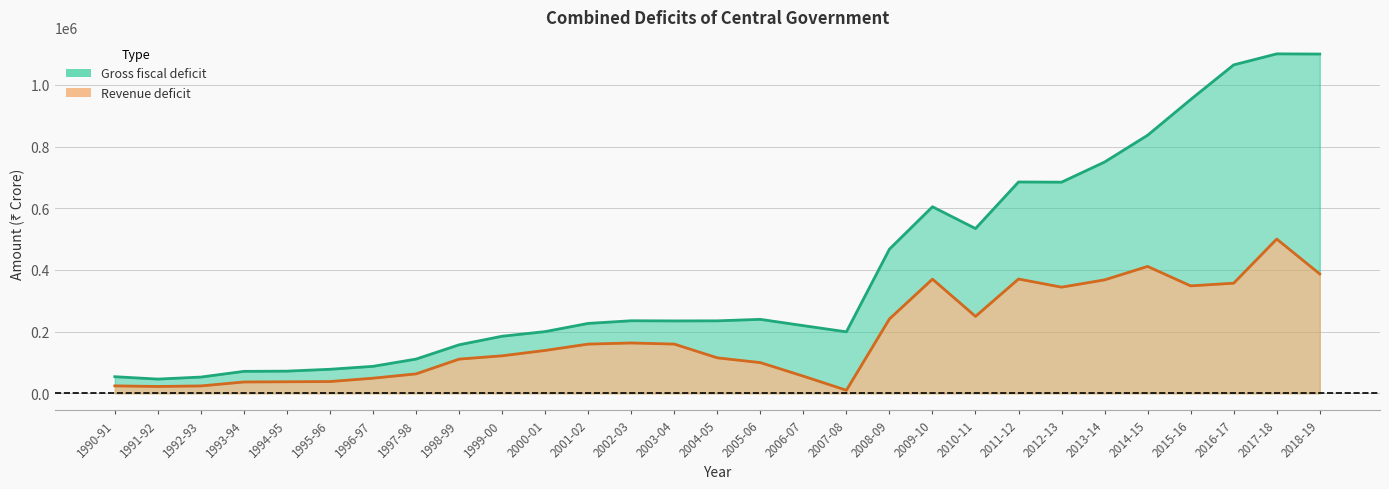

What position from the right is 2007-08?

12